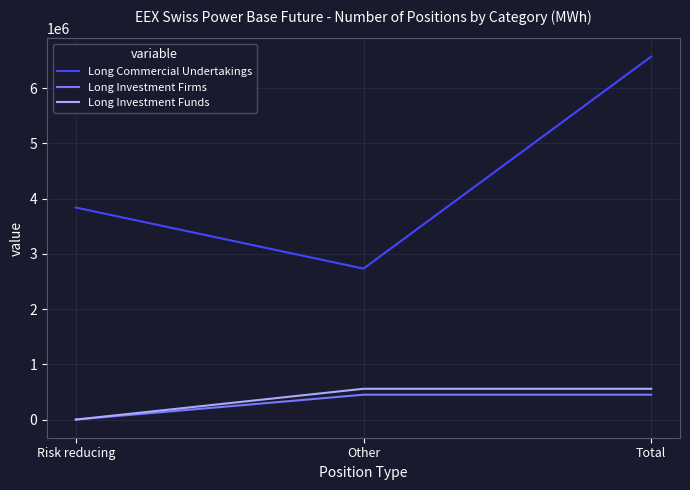

At Total, list the series in order from largest to smallest.

Long Commercial Undertakings, Long Investment Funds, Long Investment Firms